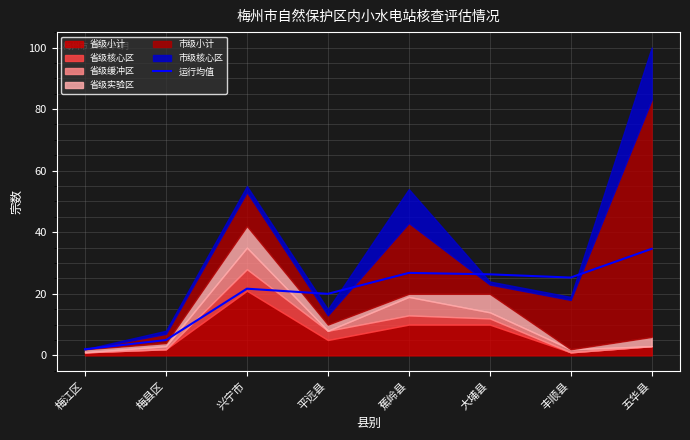

What is the smallest value displayed?

2.0